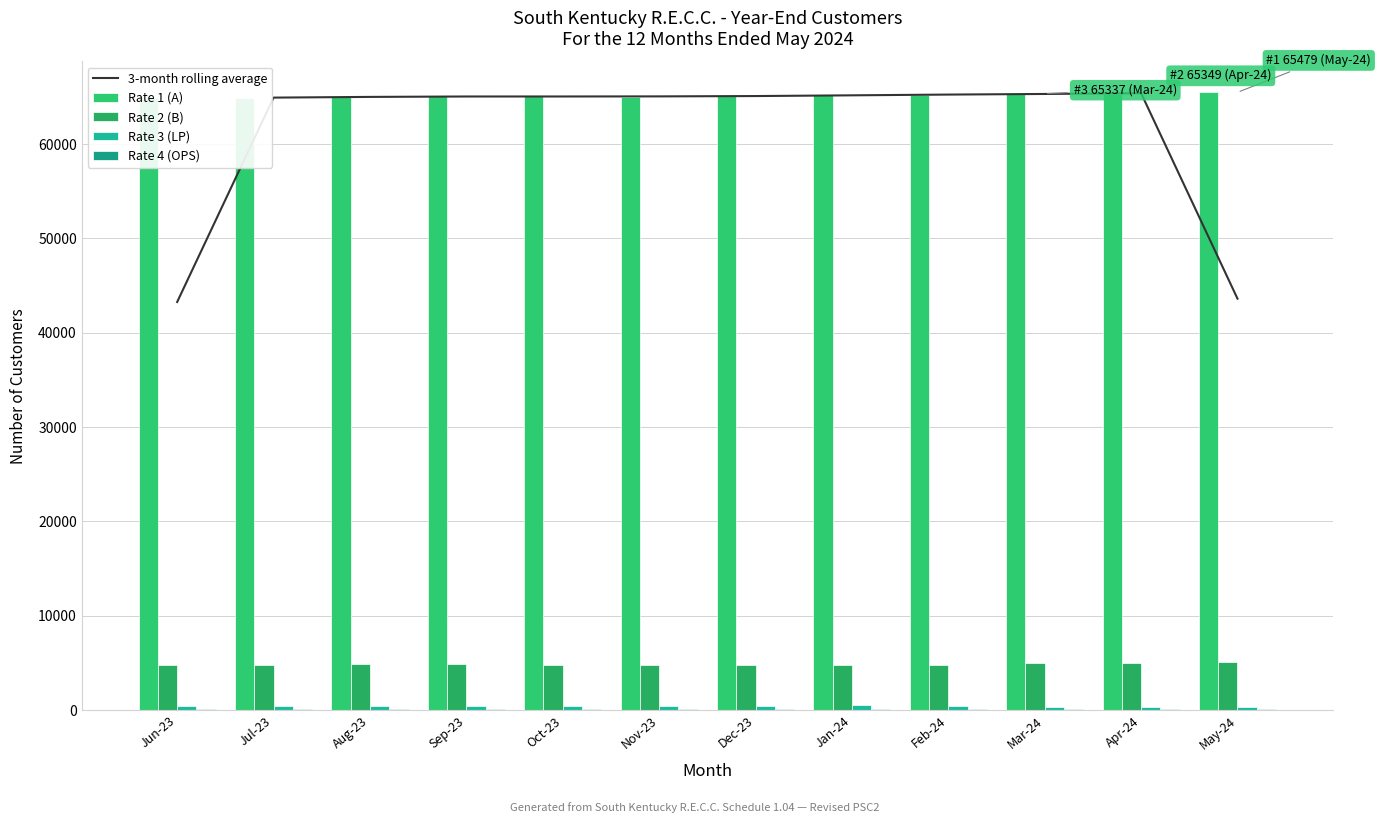

What is the value of the Rate 1 (A) bar at the 7th from the left?

65097.0